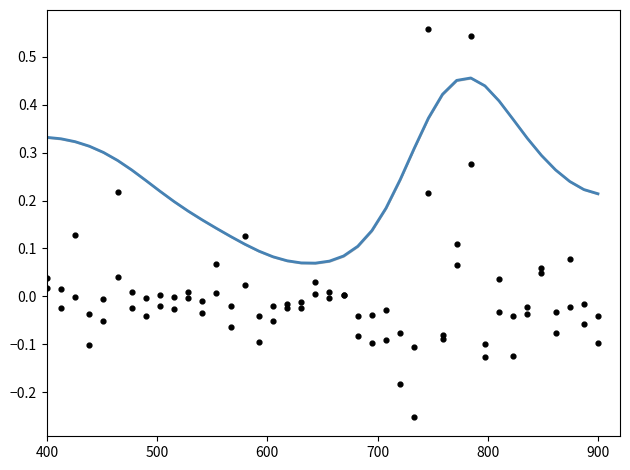

Which series reaches the maximum Y coordinate?

residuals P1